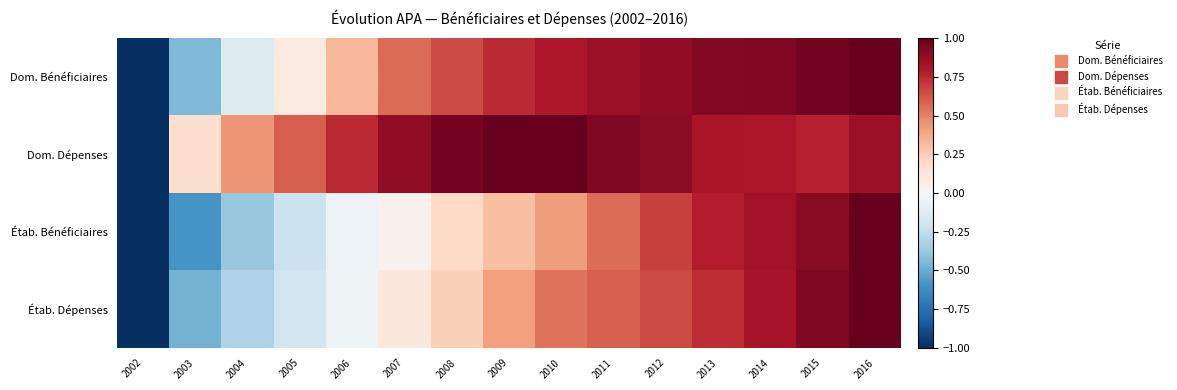

Reading right to left, list all the values displayed in this chart.

Dom. Bénéficiaires: 2016=1.0	2015=1.0	2014=0.9	2013=0.9	2012=0.9	2011=0.9	2010=0.8	2009=0.7	2008=0.7	2007=0.6	2006=0.3	2005=0.1	2004=-0.1	2003=-0.4	2002=-1.0
Dom. Dépenses: 2016=0.9	2015=0.8	2014=0.8	2013=0.8	2012=0.9	2011=0.9	2010=1.0	2009=1.0	2008=1.0	2007=0.9	2006=0.7	2005=0.6	2004=0.4	2003=0.2	2002=-1.0
Étab. Bénéficiaires: 2016=1.0	2015=0.9	2014=0.8	2013=0.8	2012=0.7	2011=0.6	2010=0.4	2009=0.3	2008=0.2	2007=0.0	2006=-0.1	2005=-0.2	2004=-0.4	2003=-0.6	2002=-1.0
Étab. Dépenses: 2016=1.0	2015=0.9	2014=0.8	2013=0.7	2012=0.7	2011=0.6	2010=0.5	2009=0.4	2008=0.2	2007=0.1	2006=-0.0	2005=-0.2	2004=-0.3	2003=-0.5	2002=-1.0